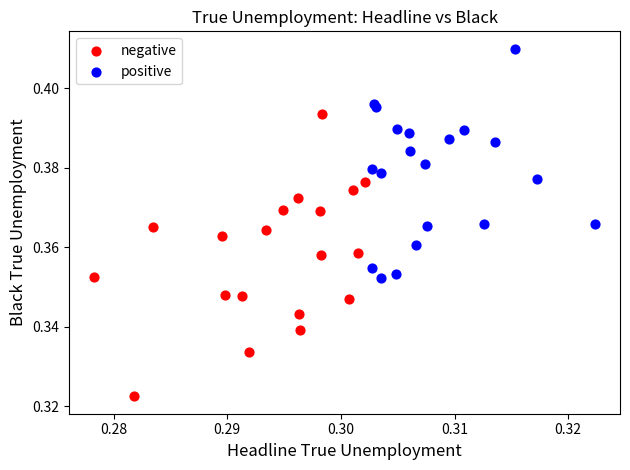

What are all the series names shown in the legend?

negative, positive